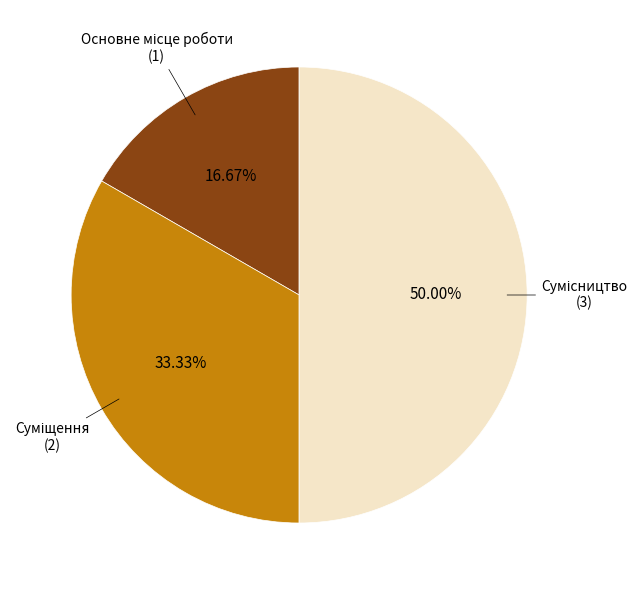

To the nearest percent, what is the average slice percentage?

33%